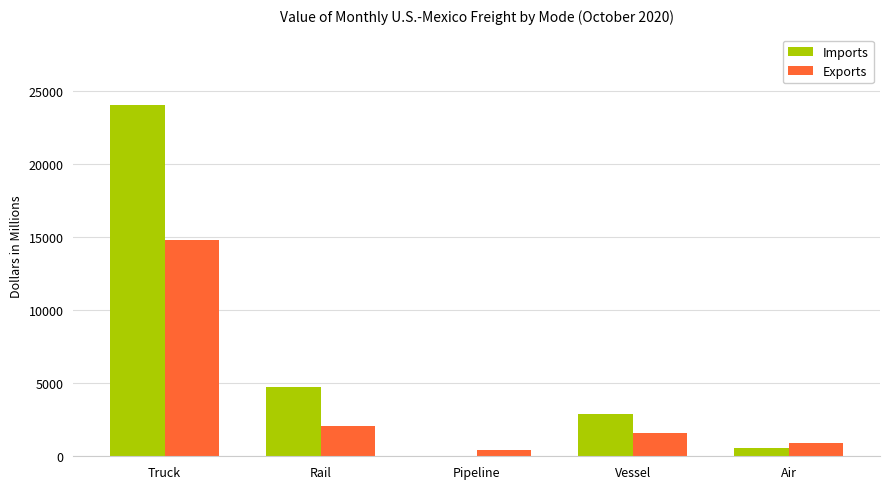

How many values in the Exports series exceed 1612?

3